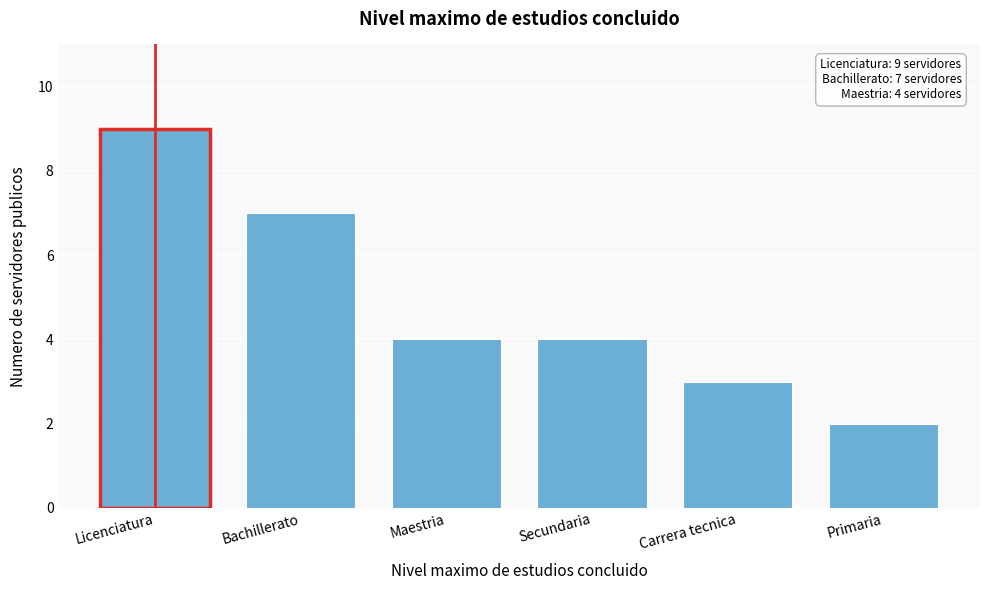

Reading right to left, what are all the values shown in this chart?

2	3	4	4	7	9